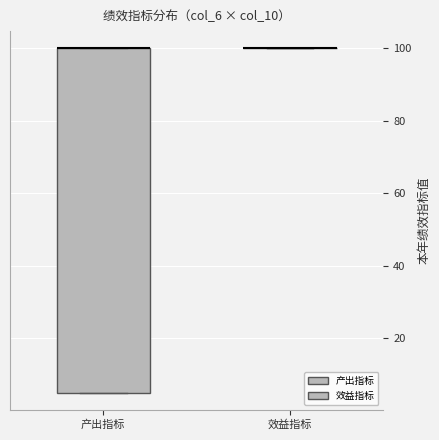

Reading left to right, transcribe this box plot: for each box, give where its median line is, the range the box spans, and where its two whiskers end, as read against the y-axis. The values are not printed on the chart, so give them approximately, as read against the axis.

产出指标: median 100 (drawn on the box's upper edge), box 6 to 100, whiskers 6 to 100
效益指标: box collapsed to a line at 100, whiskers 100 to 100